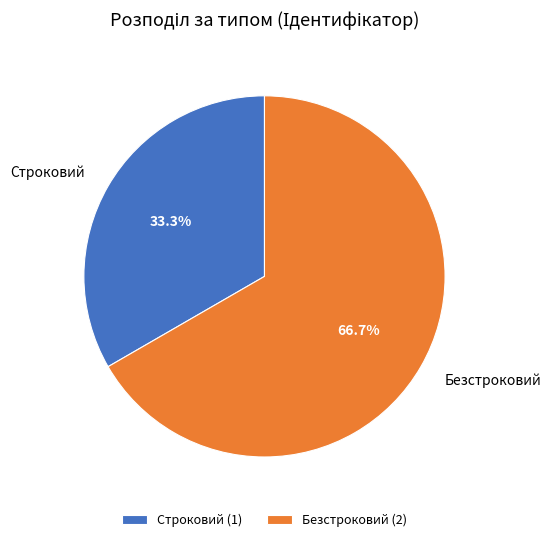

To the nearest percent, what is the difference between the largest and smallest slice percentages?

33%